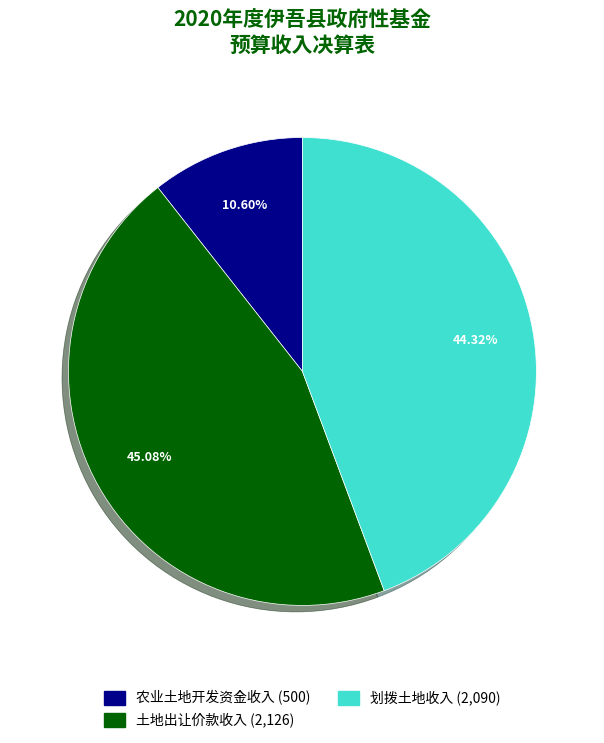

Is there a majority slice in this chart?

No